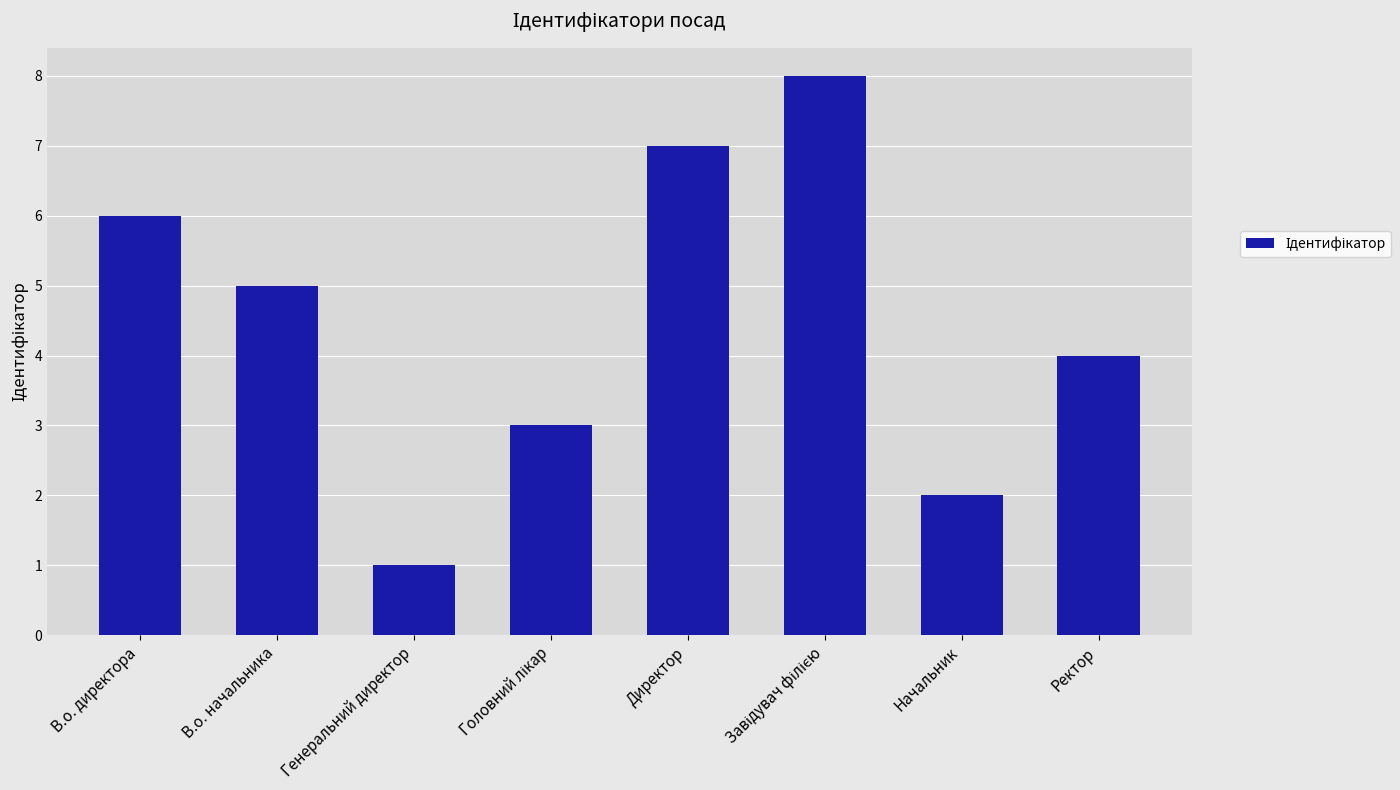

How many values are below 5?

4